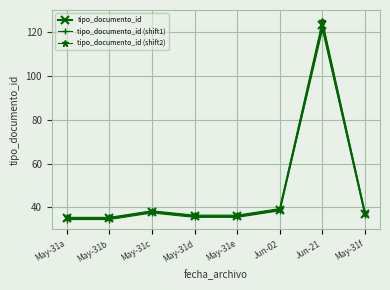

What is the difference between the second highest and second lowest values in the tipo_documento_id (shift2) series?

4.0